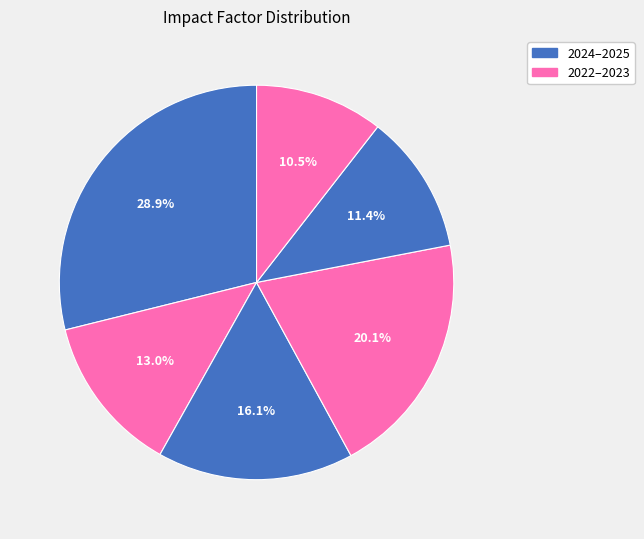

How many slices are in this pie chart?

6